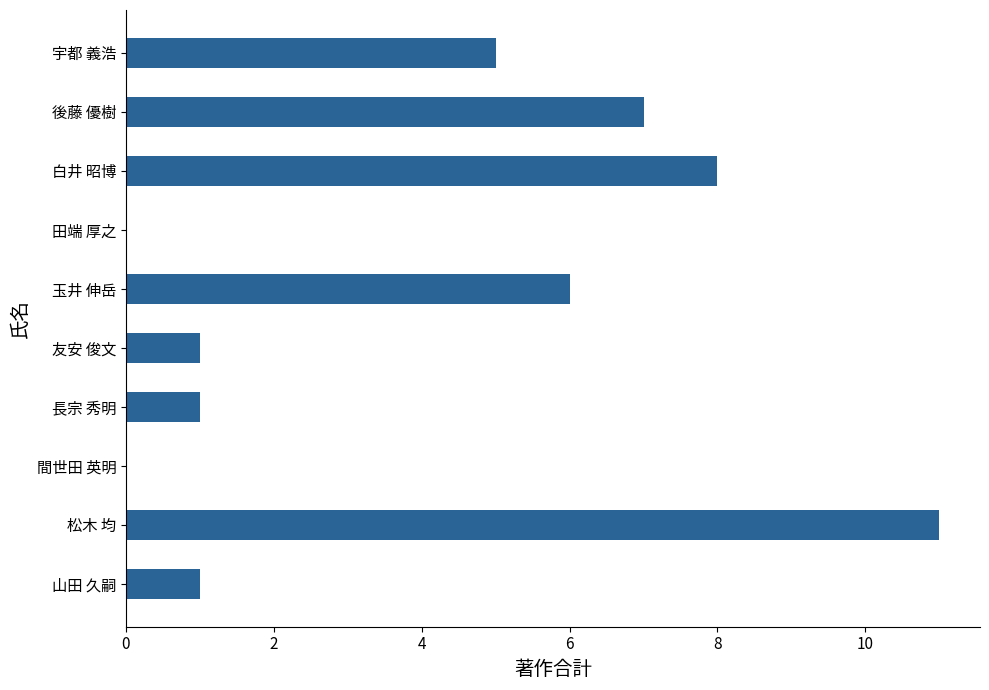

What value does the data have at 宇都 義浩?

5